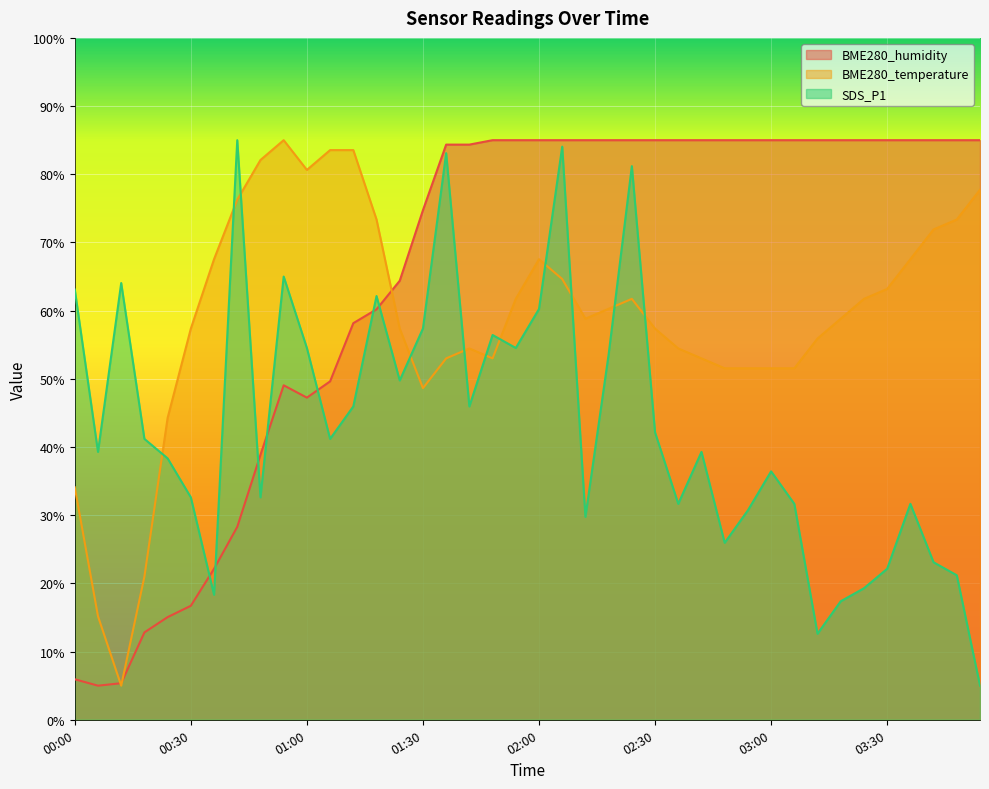

What is the total value across all series at 02:30?

184.5